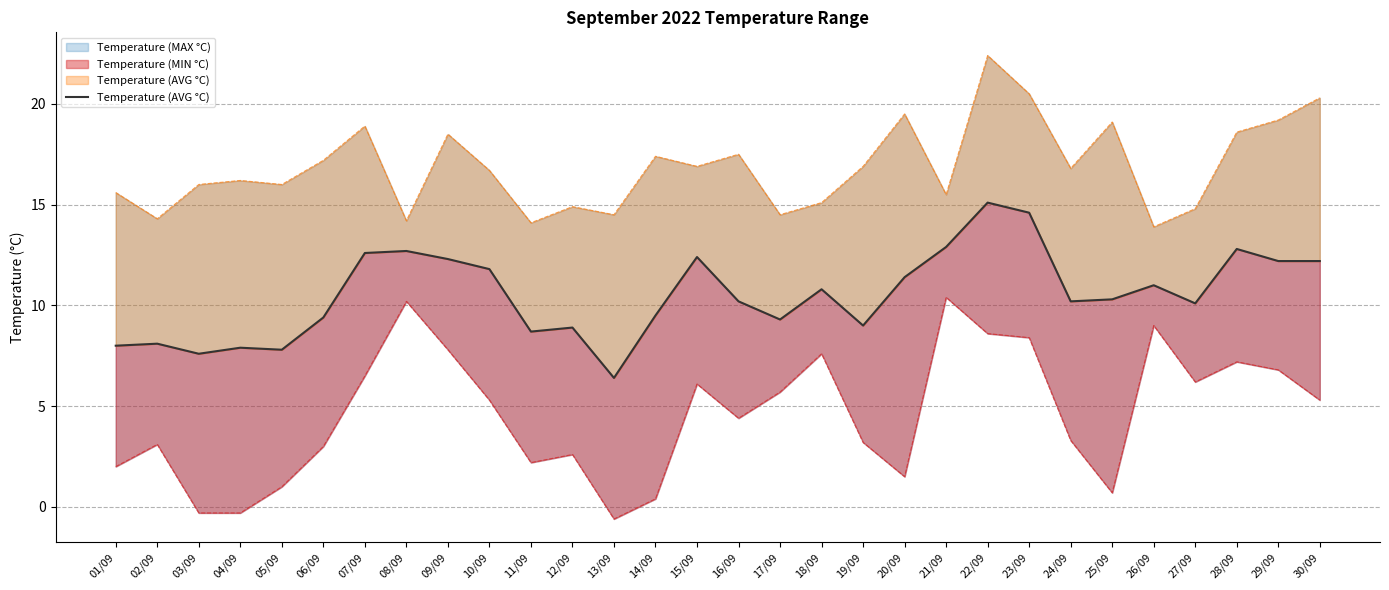

True or false: the data has more than 0 interior local peaks.

True